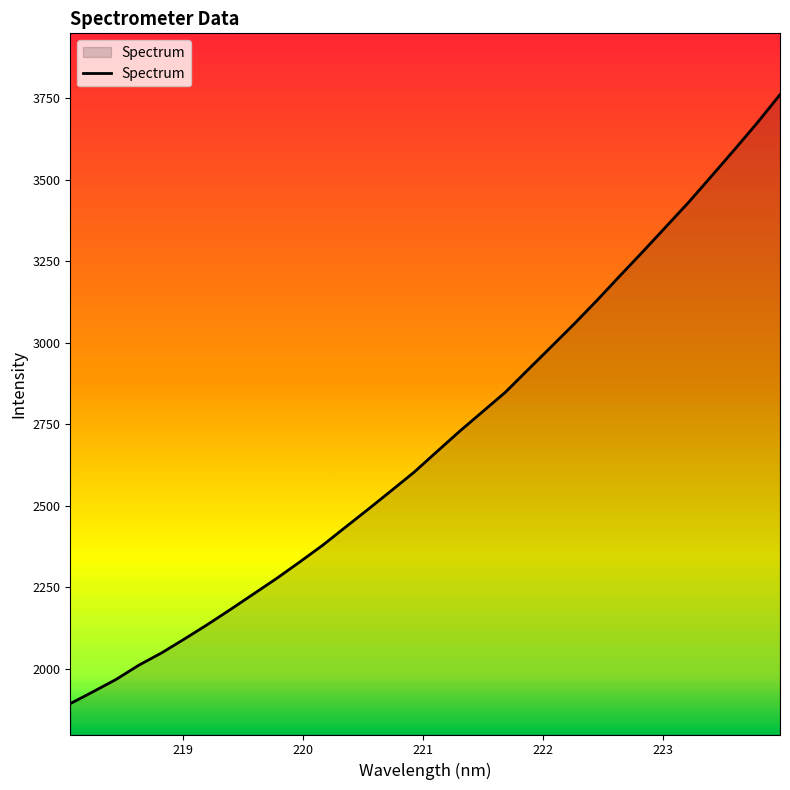

What is the greatest value displayed?

3761.1